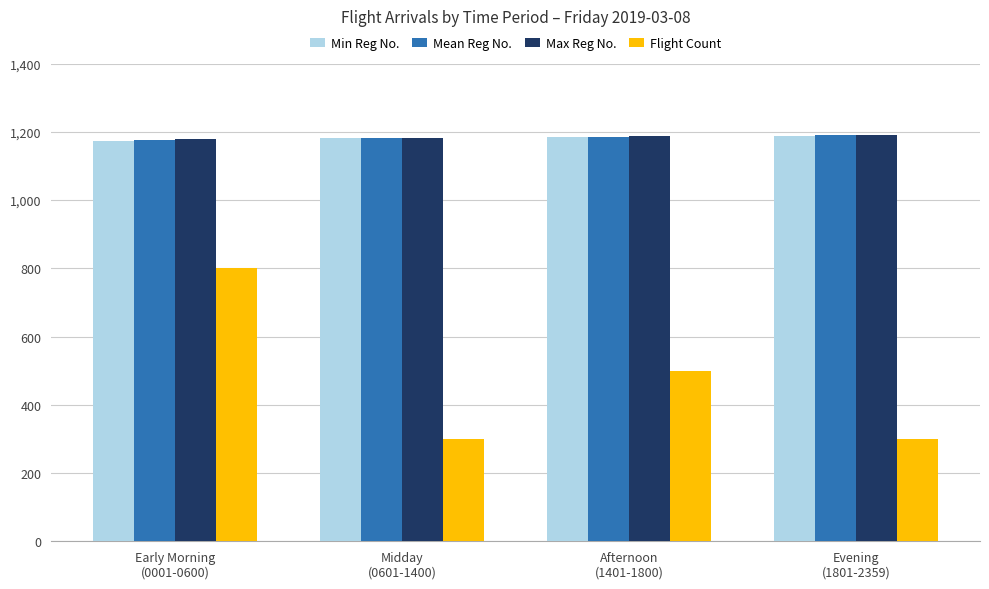

Is the value of Flight Count at Afternoon
(1401-1800) greater than the value of Max Reg No. at Midday
(0601-1400)?

No